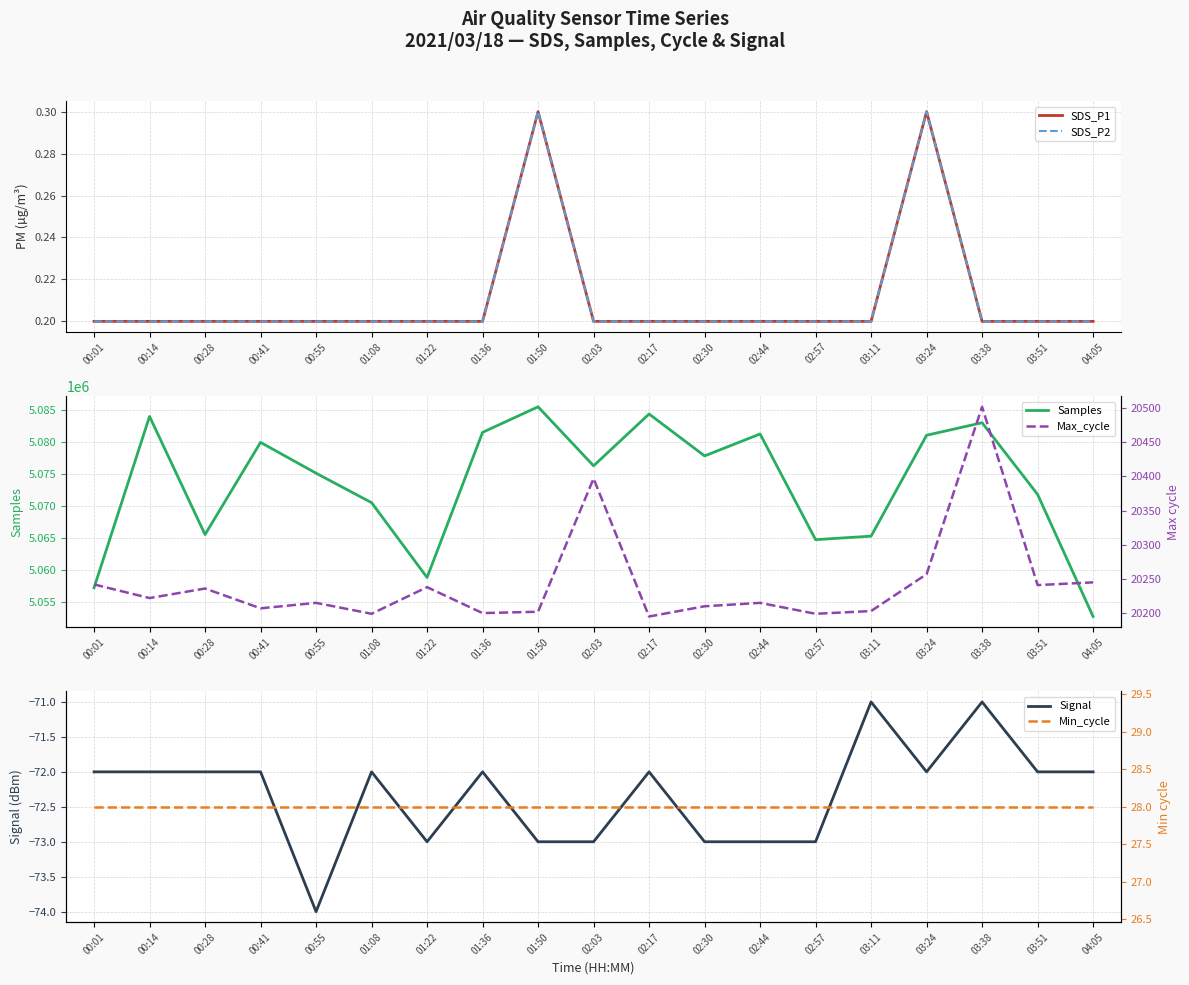

Reading left to right, transcribe all the data shown in this chart.

SDS_P1: 00:01=0.2	00:14=0.2	00:28=0.2	00:41=0.2	00:55=0.2	01:08=0.2	01:22=0.2	01:36=0.2	01:50=0.3	02:03=0.2	02:17=0.2	02:30=0.2	02:44=0.2	02:57=0.2	03:11=0.2	03:24=0.3	03:38=0.2	03:51=0.2	04:05=0.2
SDS_P2: 00:01=0.2	00:14=0.2	00:28=0.2	00:41=0.2	00:55=0.2	01:08=0.2	01:22=0.2	01:36=0.2	01:50=0.3	02:03=0.2	02:17=0.2	02:30=0.2	02:44=0.2	02:57=0.2	03:11=0.2	03:24=0.3	03:38=0.2	03:51=0.2	04:05=0.2
Samples: 00:01=5057189.0	00:14=5083986.0	00:28=5065510.0	00:41=5079925.0	00:55=5075108.0	01:08=5070503.0	01:22=5058797.0	01:36=5081491.0	01:50=5085488.0	02:03=5076261.0	02:17=5084362.0	02:30=5077811.0	02:44=5081239.0	02:57=5064715.0	03:11=5065263.0	03:24=5081039.0	03:38=5082997.0	03:51=5071787.0	04:05=5052697.0
Signal: 00:01=-72.0	00:14=-72.0	00:28=-72.0	00:41=-72.0	00:55=-74.0	01:08=-72.0	01:22=-73.0	01:36=-72.0	01:50=-73.0	02:03=-73.0	02:17=-72.0	02:30=-73.0	02:44=-73.0	02:57=-73.0	03:11=-71.0	03:24=-72.0	03:38=-71.0	03:51=-72.0	04:05=-72.0
Max_cycle: 00:01=20242.0	00:14=20222.0	00:28=20236.0	00:41=20207.0	00:55=20215.0	01:08=20199.0	01:22=20238.0	01:36=20200.0	01:50=20202.0	02:03=20397.0	02:17=20195.0	02:30=20210.0	02:44=20215.0	02:57=20199.0	03:11=20203.0	03:24=20257.0	03:38=20502.0	03:51=20241.0	04:05=20245.0
Min_cycle: 00:01=28.0	00:14=28.0	00:28=28.0	00:41=28.0	00:55=28.0	01:08=28.0	01:22=28.0	01:36=28.0	01:50=28.0	02:03=28.0	02:17=28.0	02:30=28.0	02:44=28.0	02:57=28.0	03:11=28.0	03:24=28.0	03:38=28.0	03:51=28.0	04:05=28.0